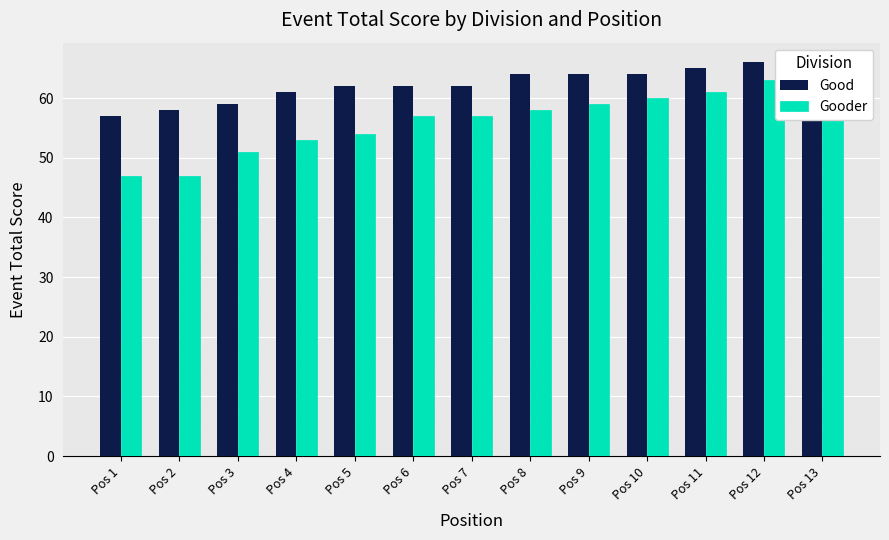

At which label does Good reach its minimum?

Pos 1